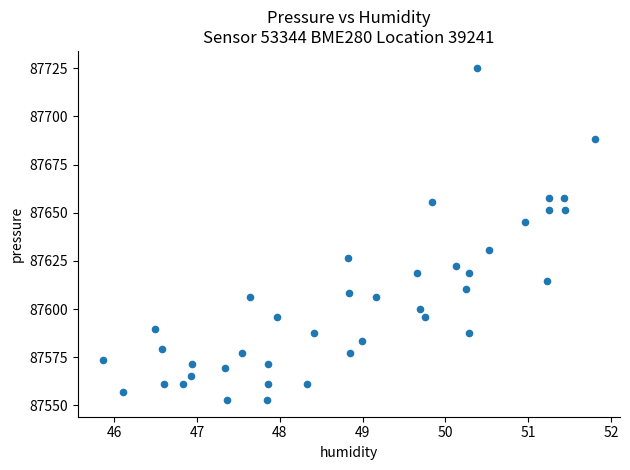

What Y value in the scatter plot is closest to 87639?

87645.2